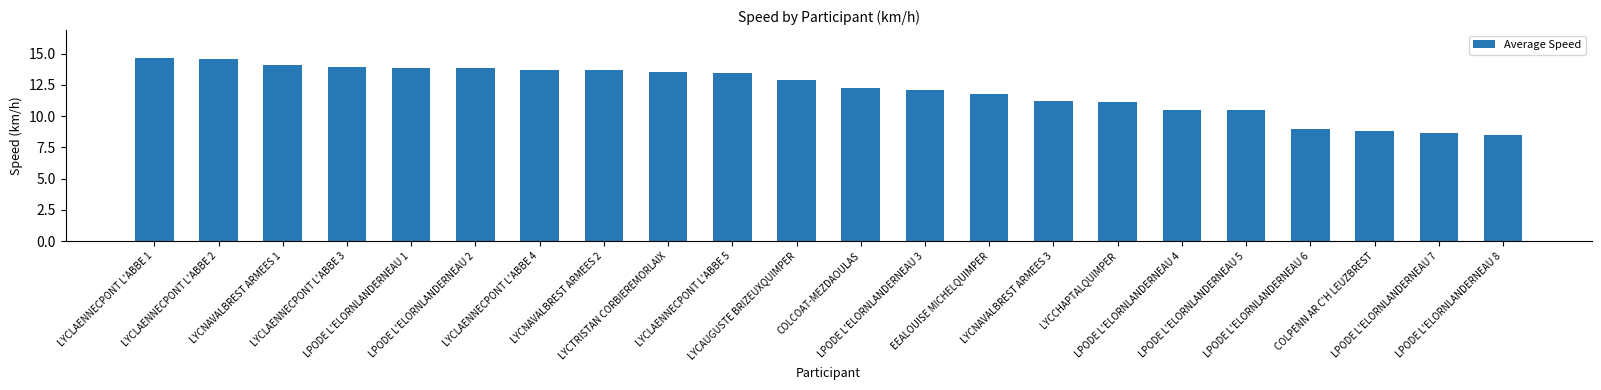

Which category has the highest value across all series?

LYCLAENNECPONT L'ABBE 1